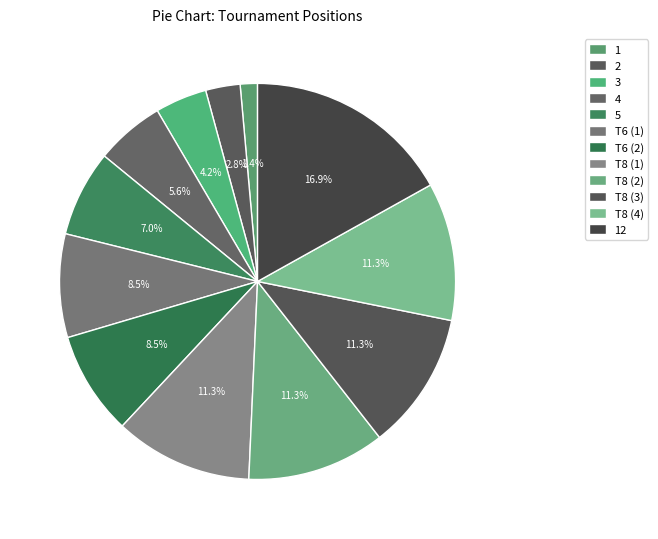

Which slice is the smallest?

1